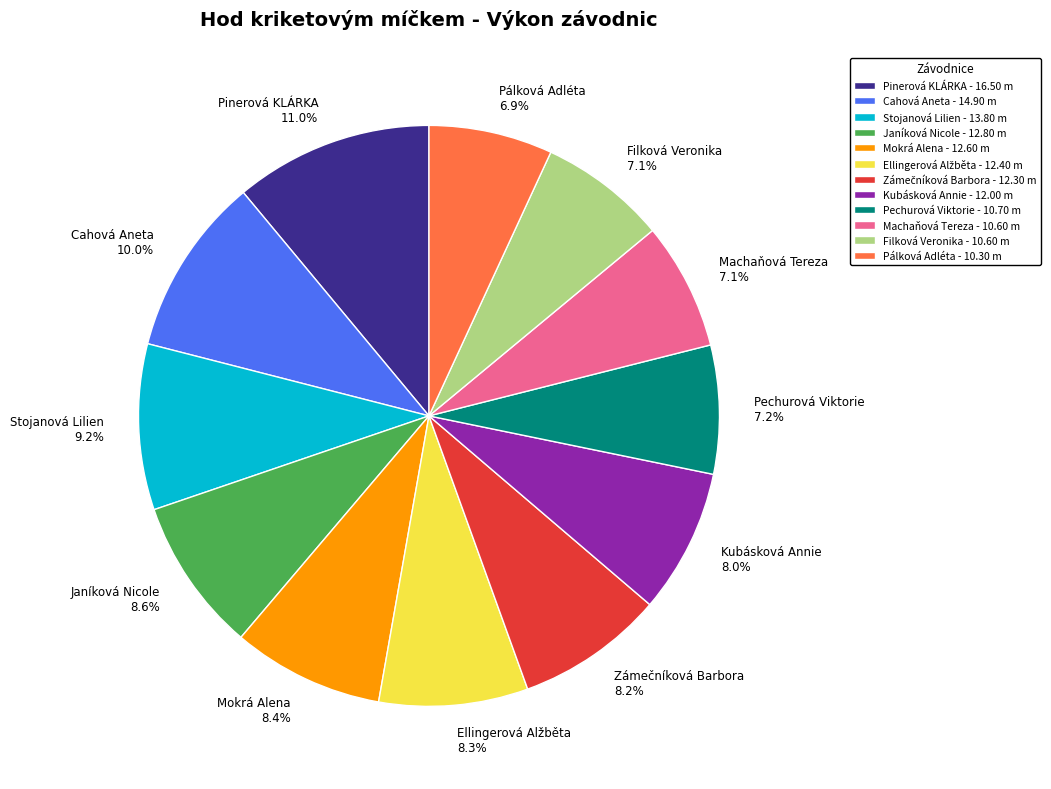

What is the ratio of the value at Pinerová KLÁRKA to the value at Mokrá Alena?

1.3